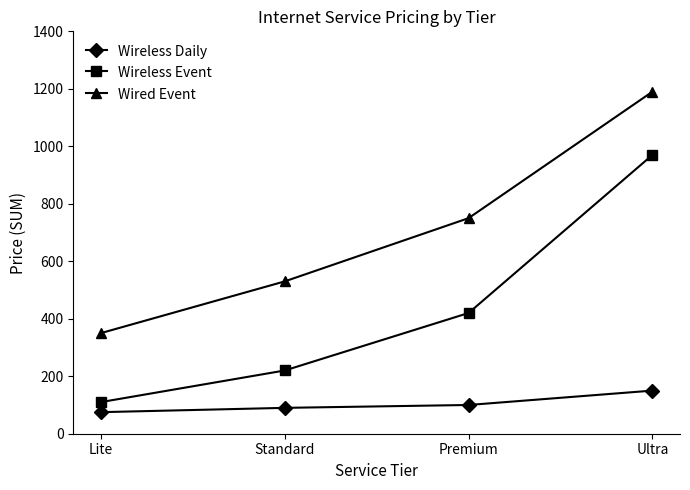

How many lines are shown in the chart?

3